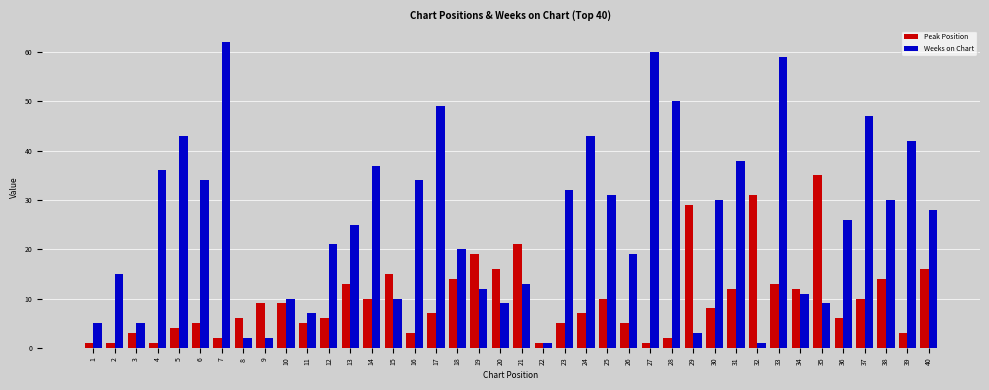

Which series changed the most between 16 and 37?

Weeks on Chart